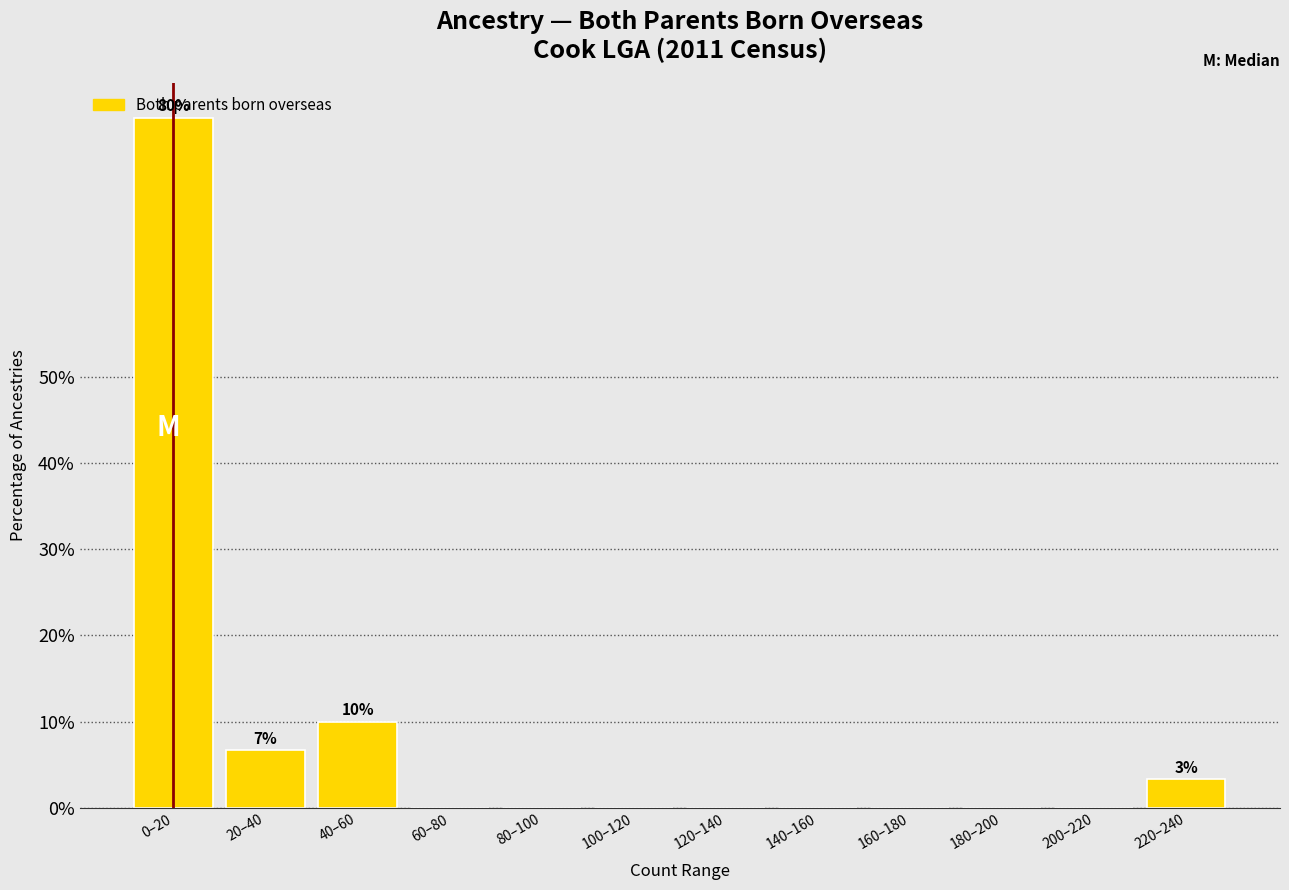

What is the sum of all values?

100.0